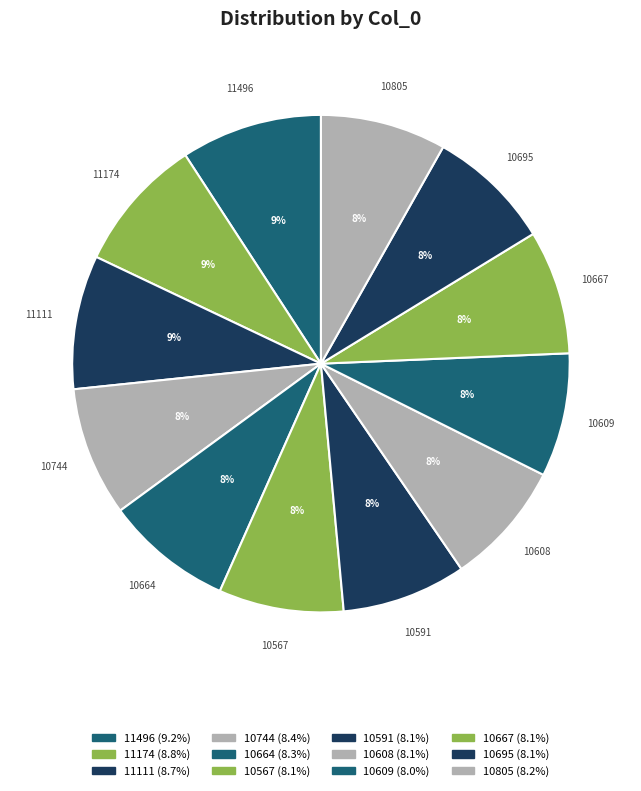

To the nearest percent, what is the difference between the largest and smallest slice percentages?

1%